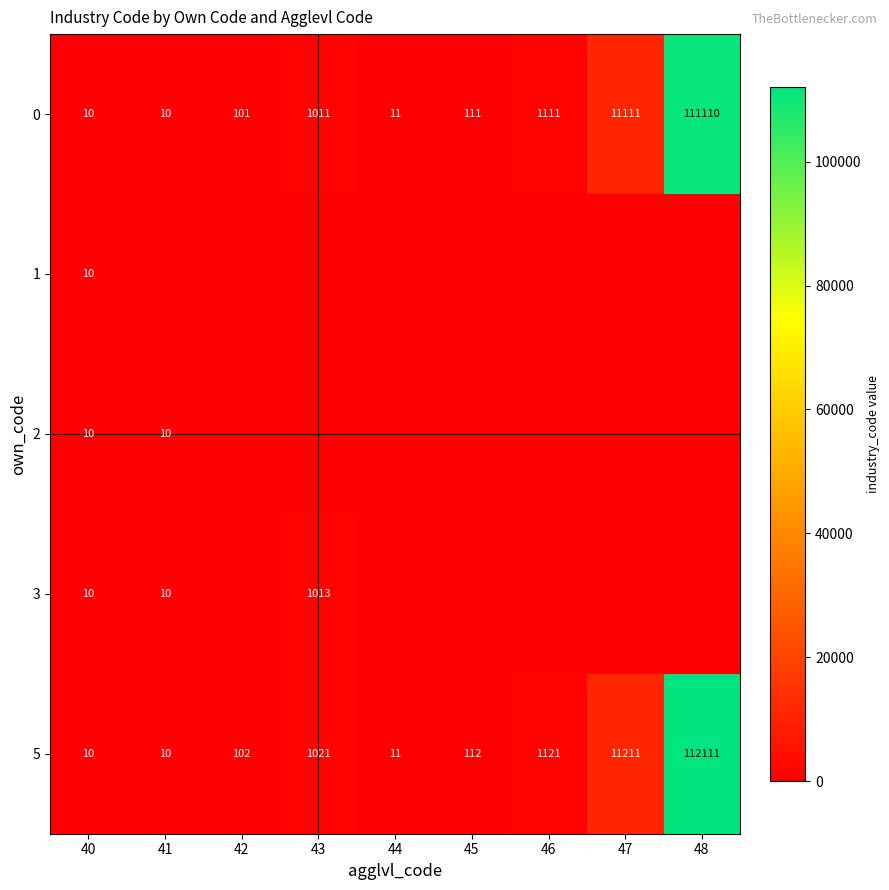

What is the lowest value of the 0 series?

10